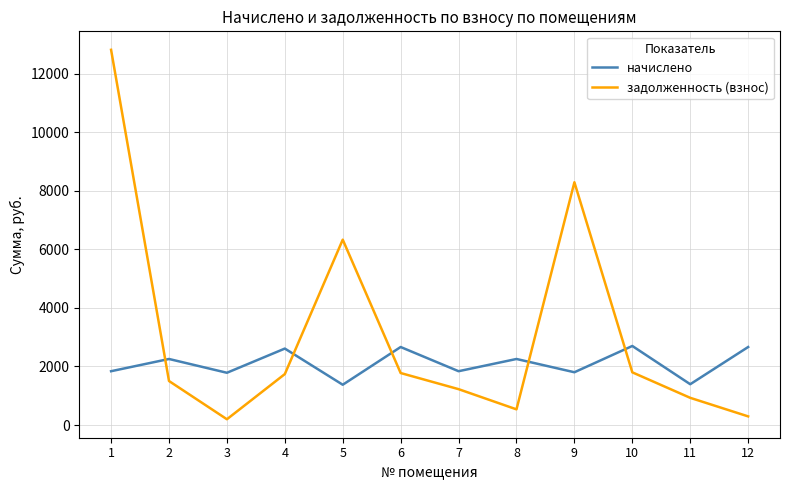

What are all the series names shown in the legend?

начислено, задолженность (взнос)